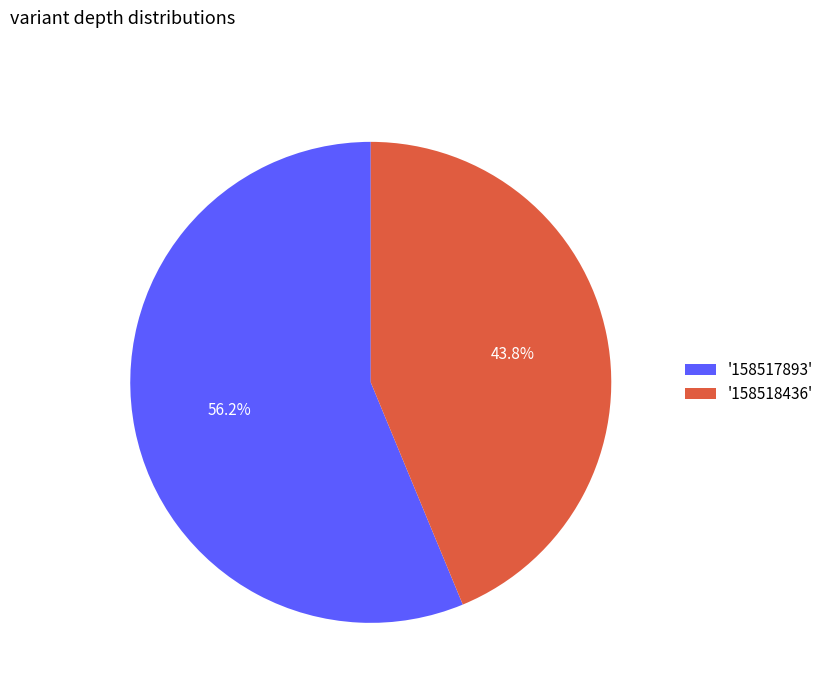

What is the smallest slice in the pie chart?

'158518436'